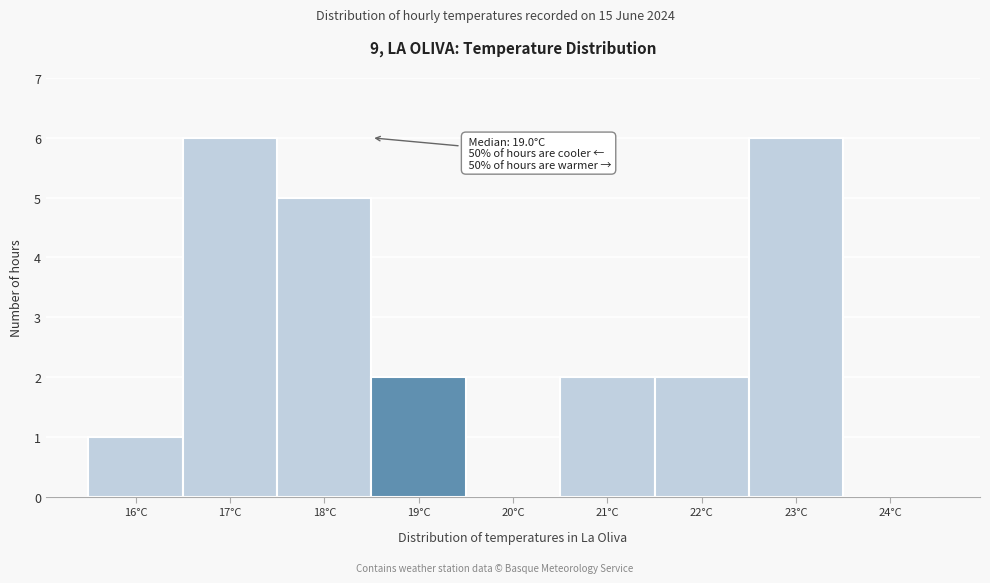

Reading right to left, what are all the values shown in this chart?

24°C=0	23°C=6	22°C=2	21°C=2	20°C=0	19°C=2	18°C=5	17°C=6	16°C=1